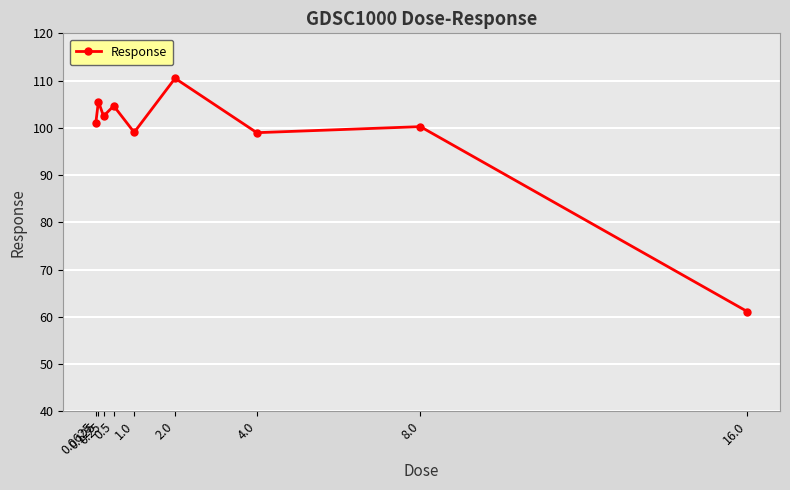

How many distinct data groups are displayed?

1